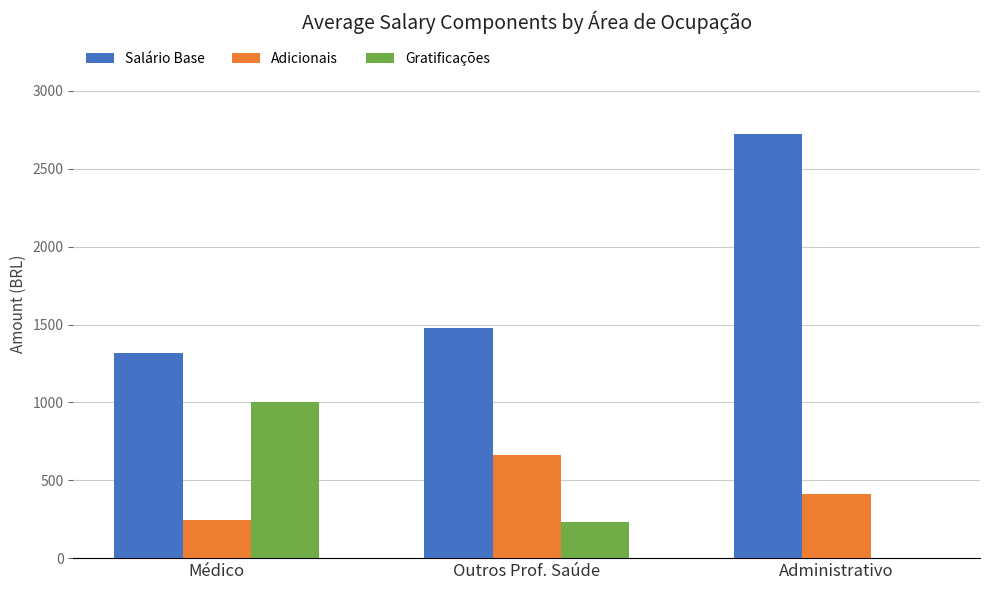

Reading left to right, what are all the values shown in this chart?

Salário Base: 1320.0	1480.4	2721.3
Adicionais: 242.4	660.0	413.5
Gratificações: 1003.0	230.2	0.0